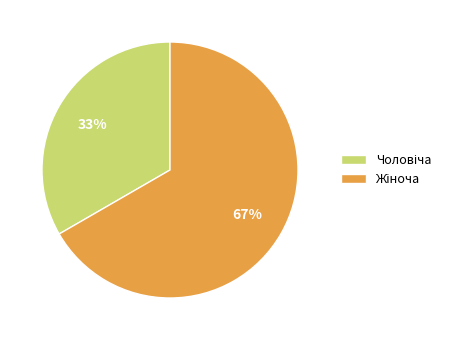

Does any single category account for the majority?

Yes